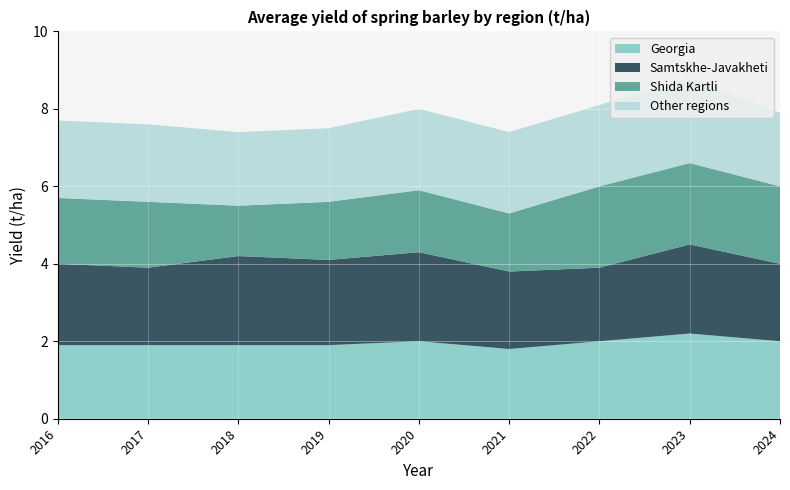

Reading left to right, list all the values displayed in this chart.

Georgia: 1.9	1.9	1.9	1.9	2.0	1.8	2.0	2.2	2.0
Samtskhe-Javakheti: 2.1	2.0	2.3	2.2	2.3	2.0	1.9	2.3	2.0
Shida Kartli: 1.7	1.7	1.3	1.5	1.6	1.5	2.1	2.1	2.0
Other regions: 2.0	2.0	1.9	1.9	2.1	2.1	2.1	2.2	1.9